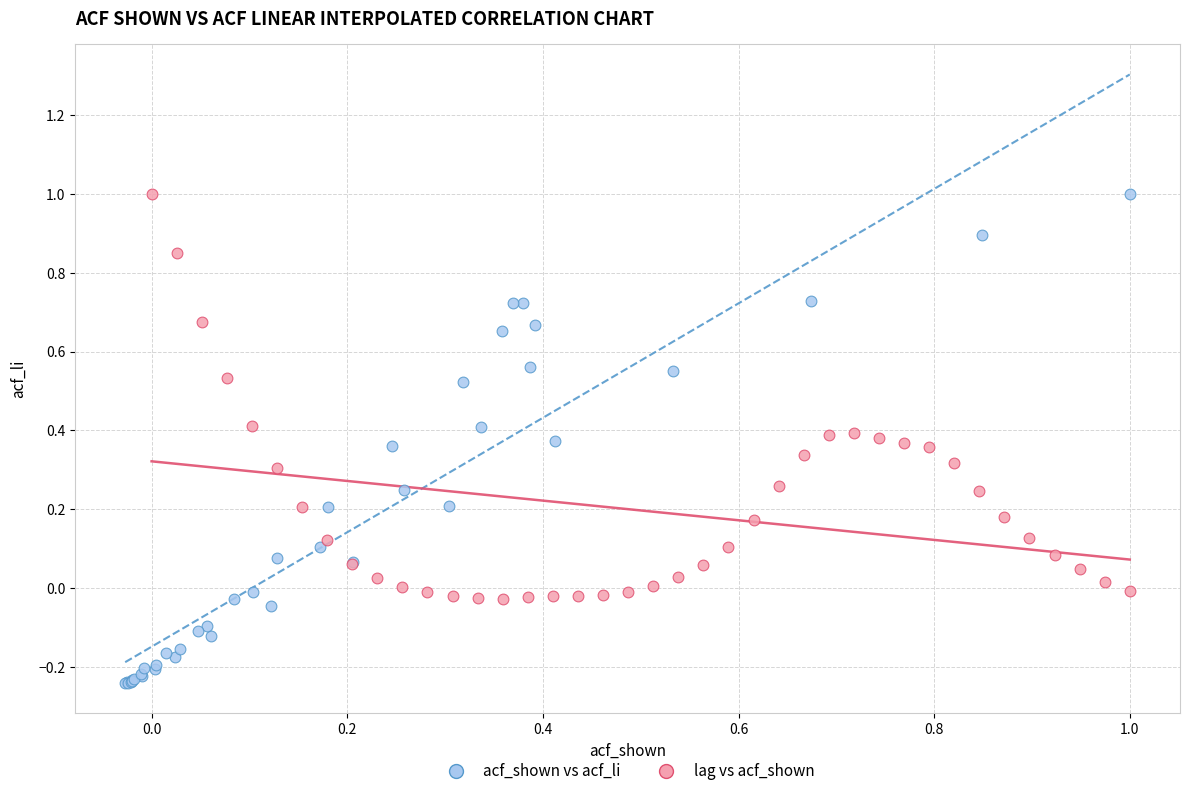

Which series reaches the minimum Y coordinate?

acf_shown vs acf_li